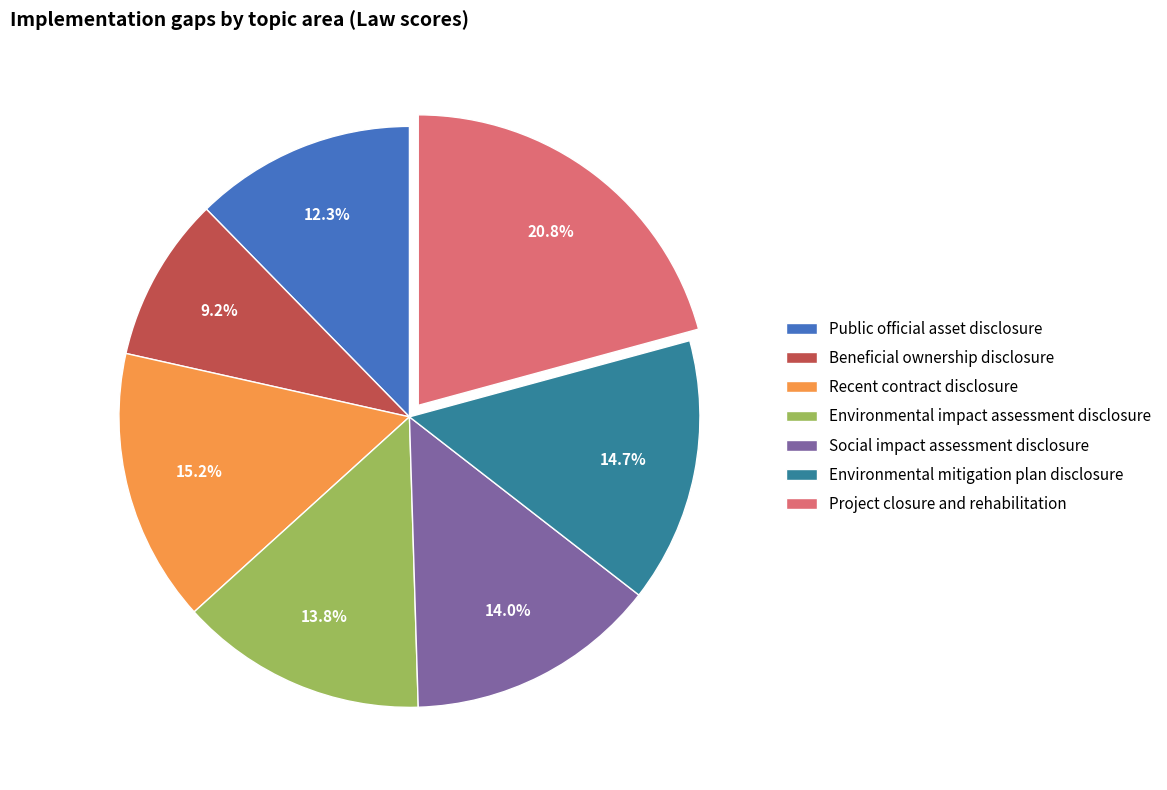

To the nearest percent, what portion does Public official asset disclosure represent?

12%